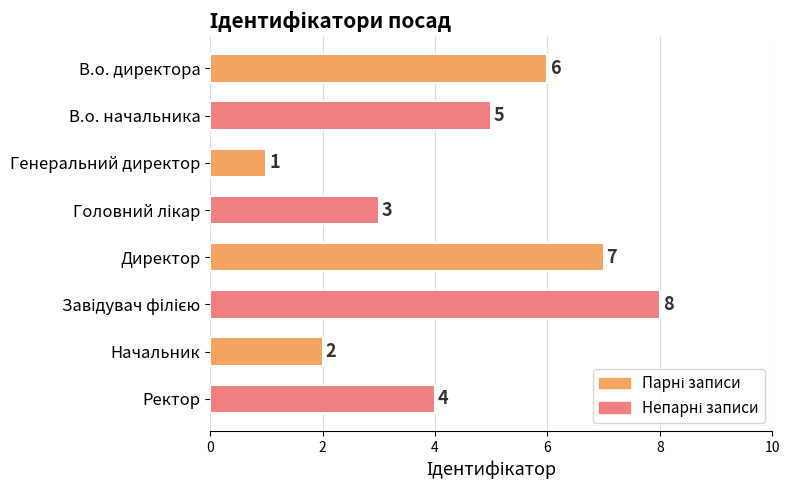

What is the minimum value shown in the chart?

1